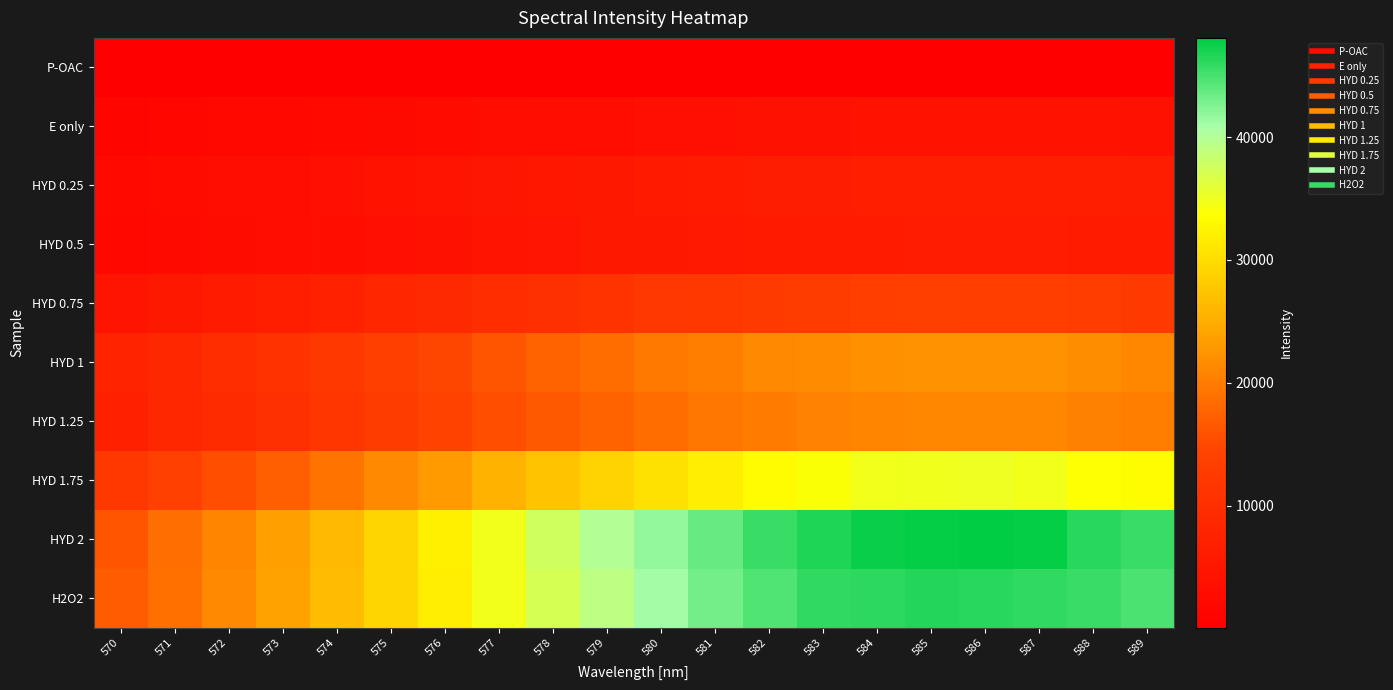

Which series changed the most between 585 and 588?

HYD 2